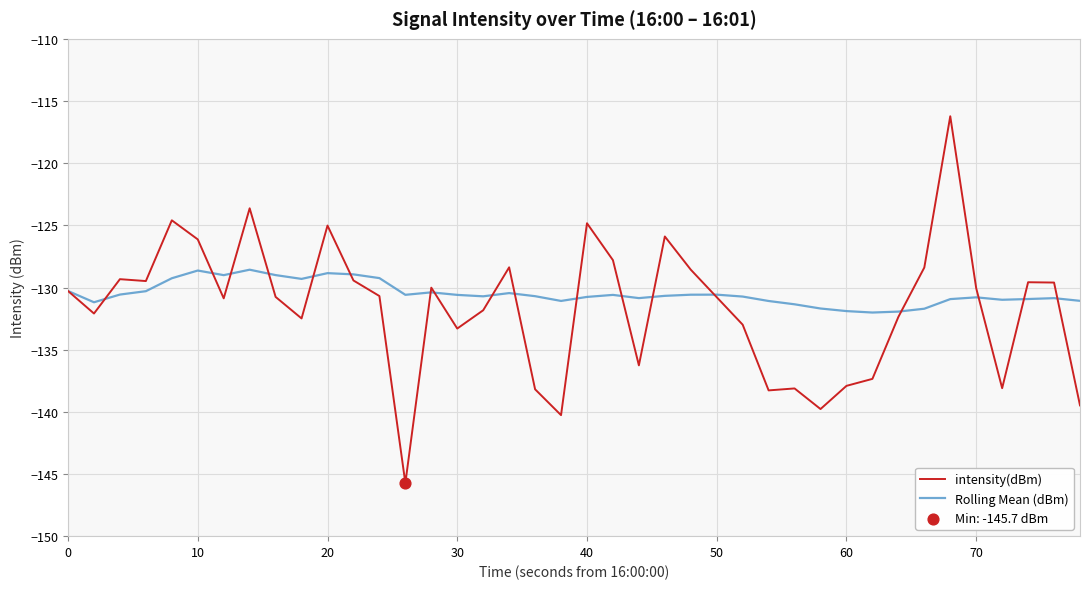

What is the lowest value of the Rolling Mean (dBm) series?

-132.0